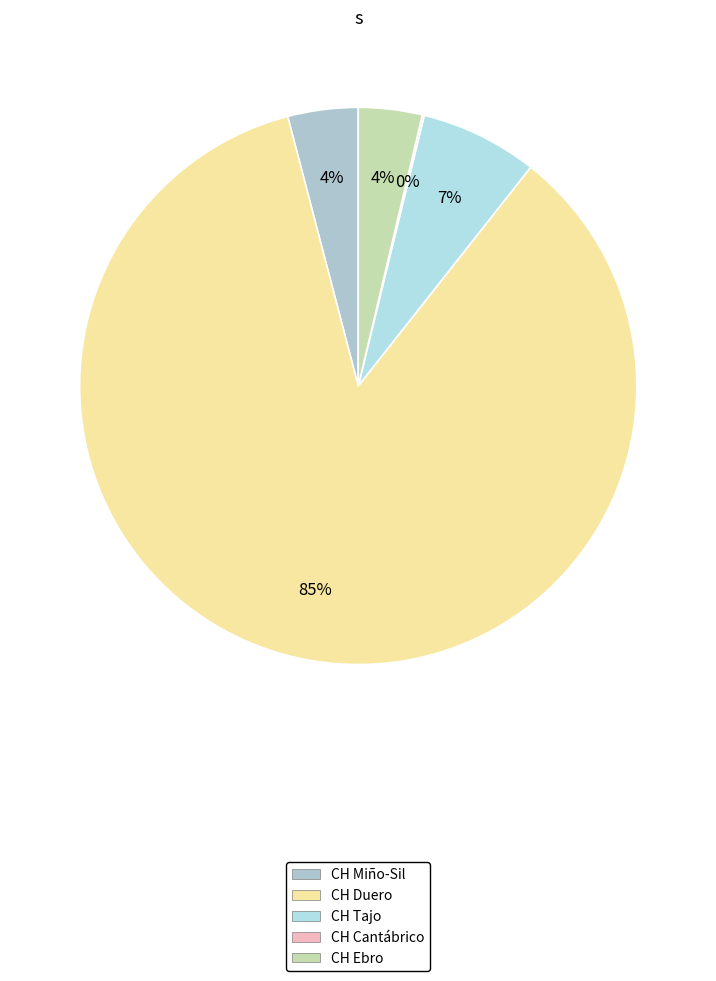

What is the largest slice in the pie chart?

CH Duero